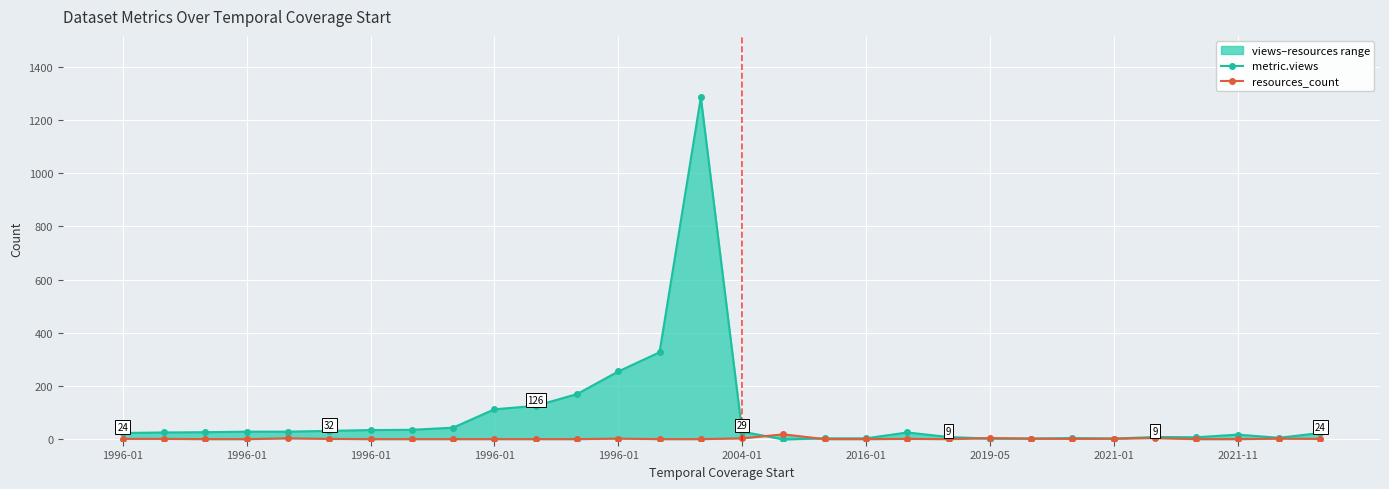

The value of resources_count at 2021-01 is 1. True or false?

False